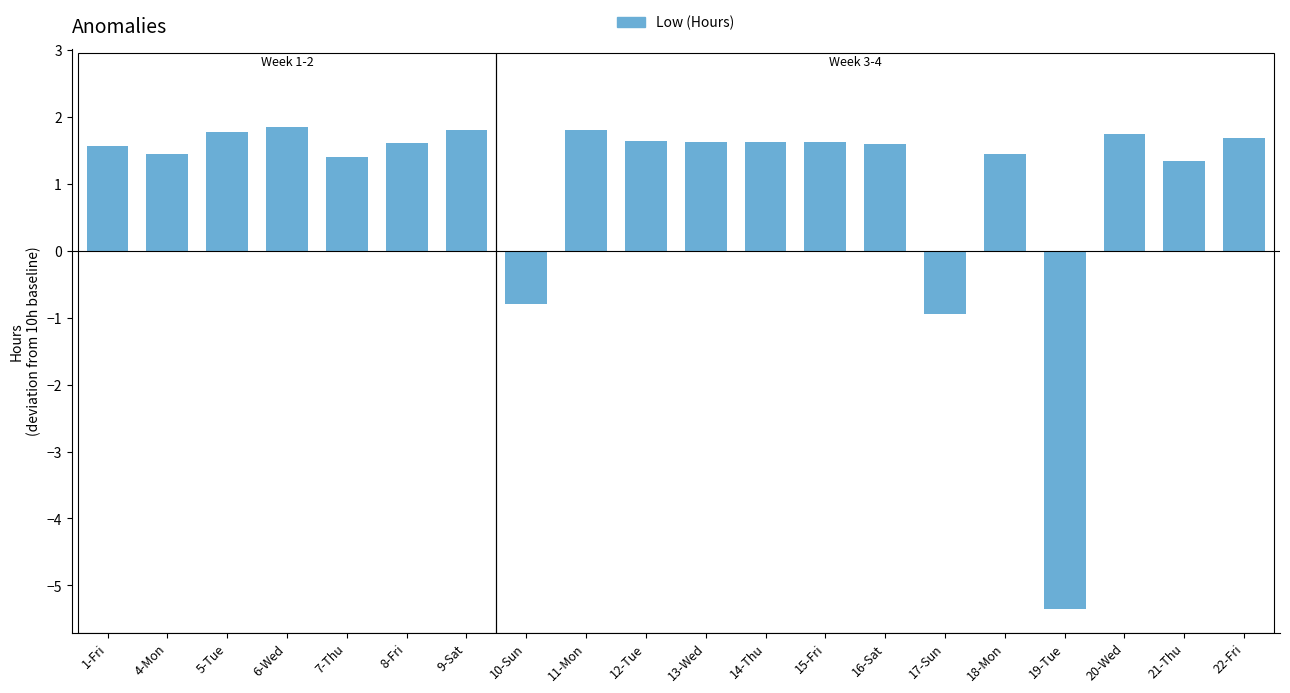

How many positive values are there?

17